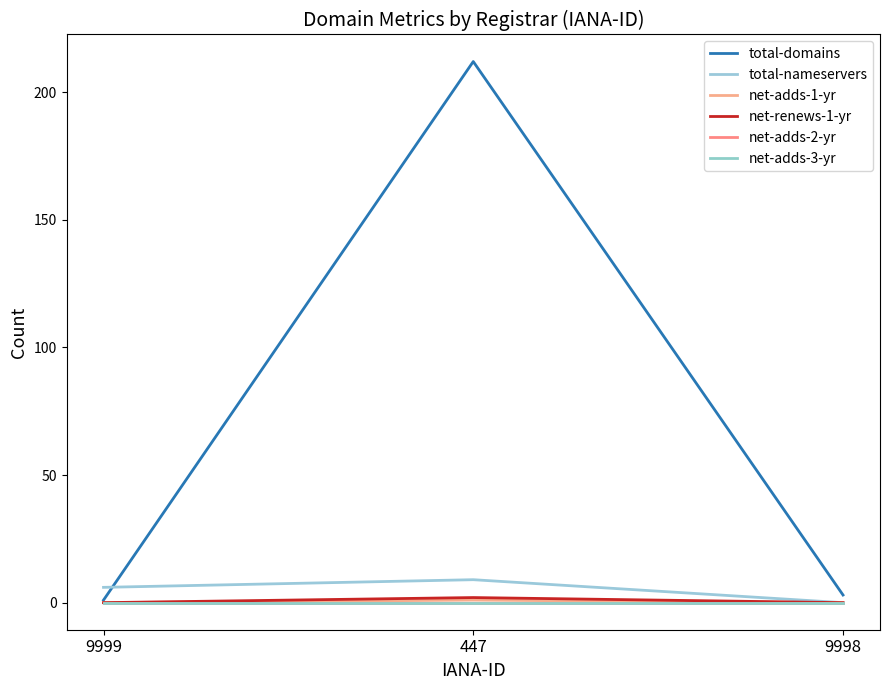

What position from the left is 9998?

3